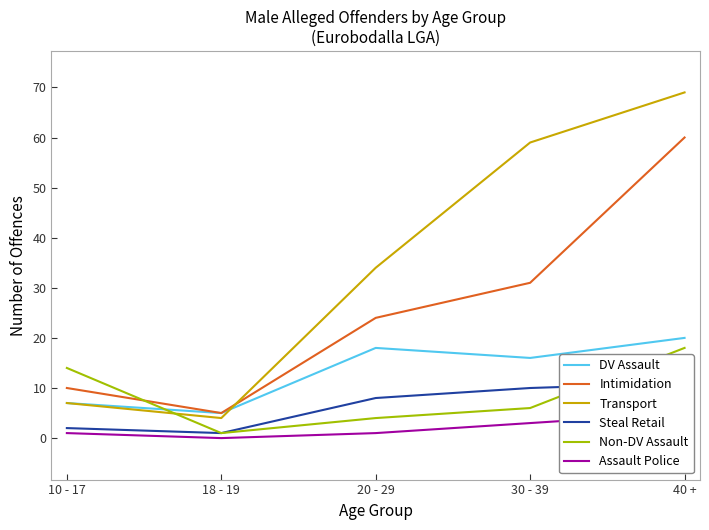

How many values in the Steal Retail series exceed 8?

2